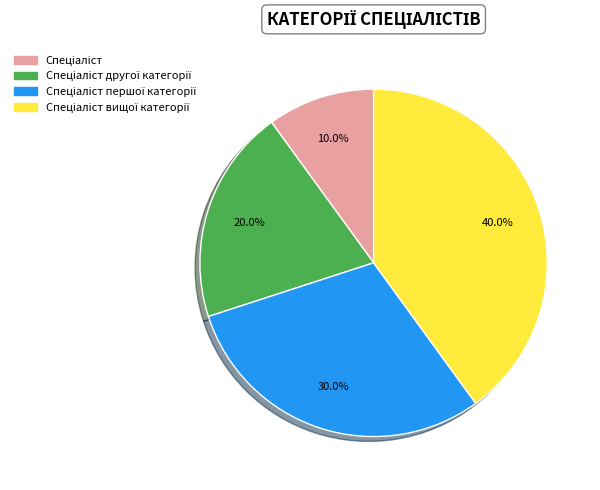

Count the number of slices in the pie.

4